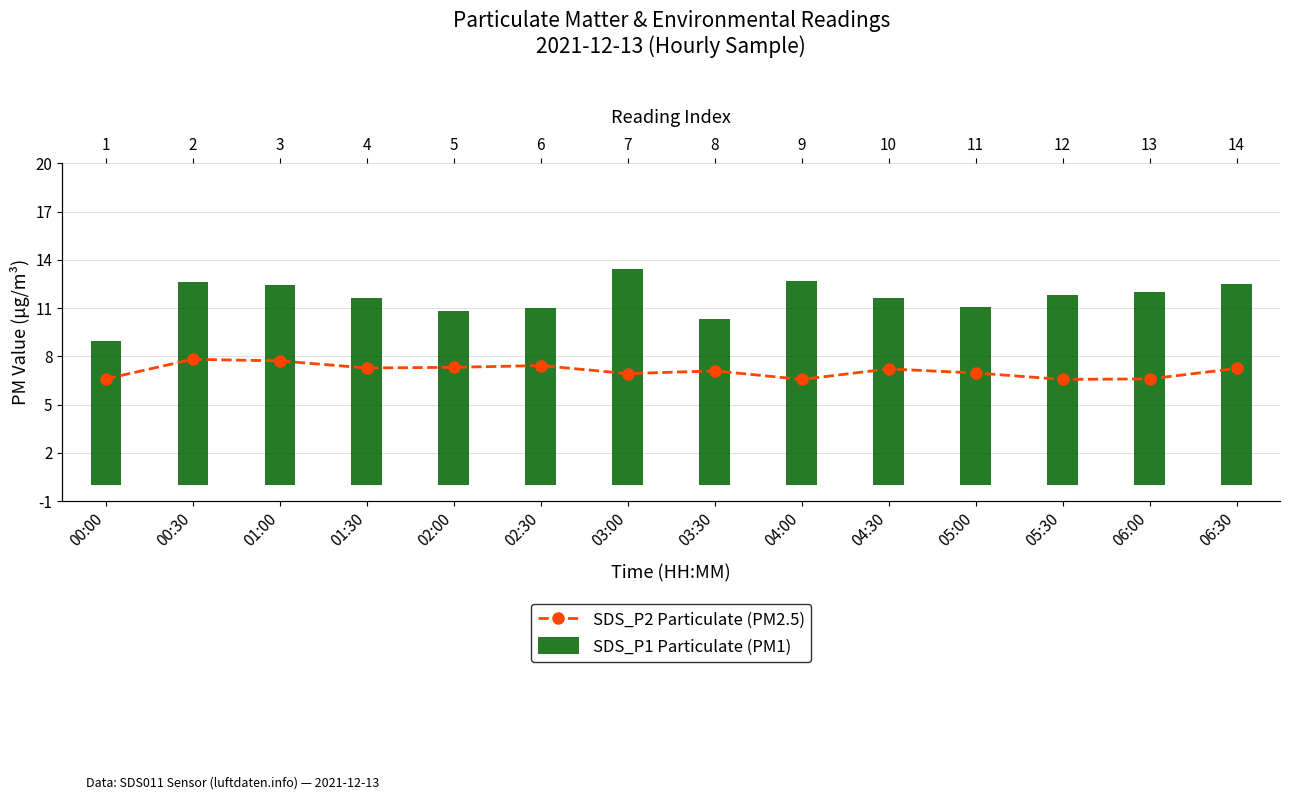

Which series has the widest spread of values?

SDS_P1 Particulate (PM1)